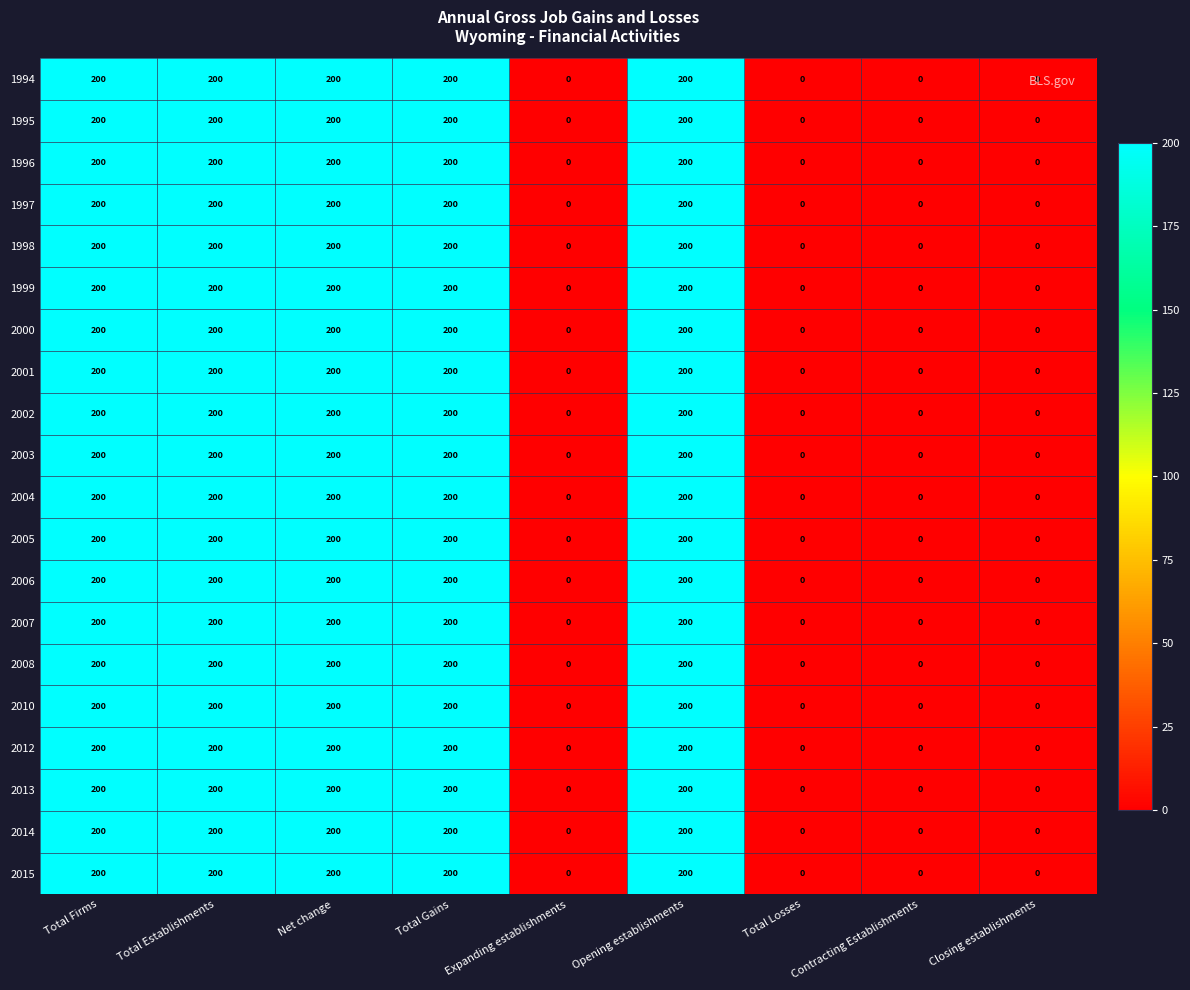

Read the 1996 value at Total Firms.

200